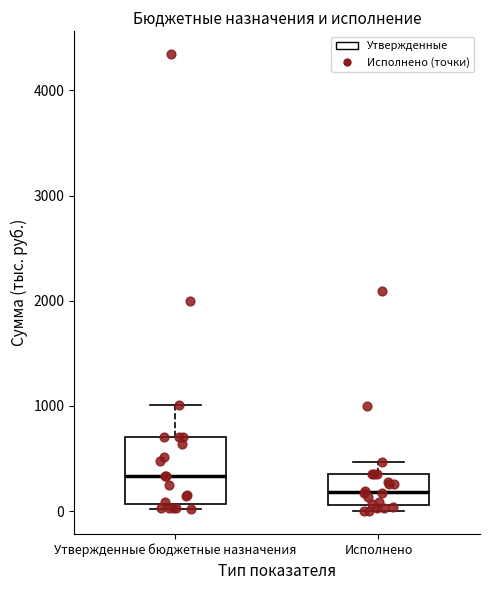

Reading left to right, transcribe this box plot: for each box, give where its median line is, the range the box spans, and where its two whiskers end, as read against the y-axis. The values are not printed on the chart, so give them approximately, as read against the axis.

Утвержденные бюджетные назначения: median 300, box 100 to 700, whiskers 0 to 1000
Исполнено: median 200, box 100 to 400, whiskers 0 to 500